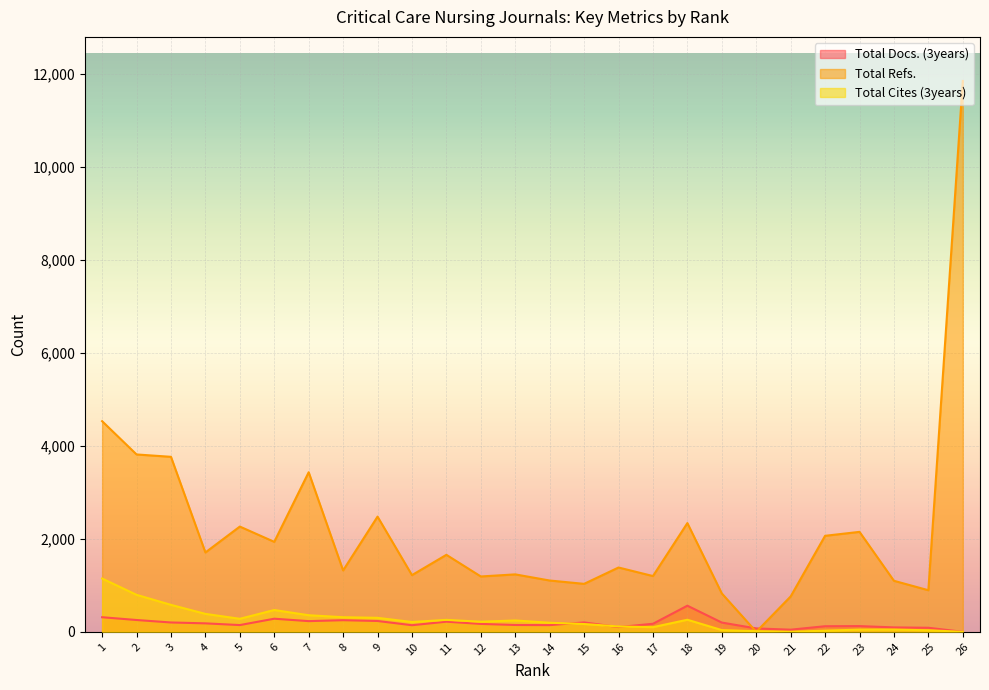

Reading left to right, list all the values displayed in this chart.

Total Docs. (3years): 314	254	201	182	145	282	230	250	233	142	218	170	147	144	202	102	173	562	199	73	46	120	123	95	87	0
Total Refs.: 4533	3817	3766	1708	2265	1936	3434	1321	2479	1220	1657	1191	1236	1104	1032	1384	1200	2340	826	0	761	2066	2151	1098	895	11855
Total Cites (3years): 1147	796	580	386	280	469	357	314	301	211	257	217	244	195	168	115	100	260	37	13	0	25	47	48	33	0